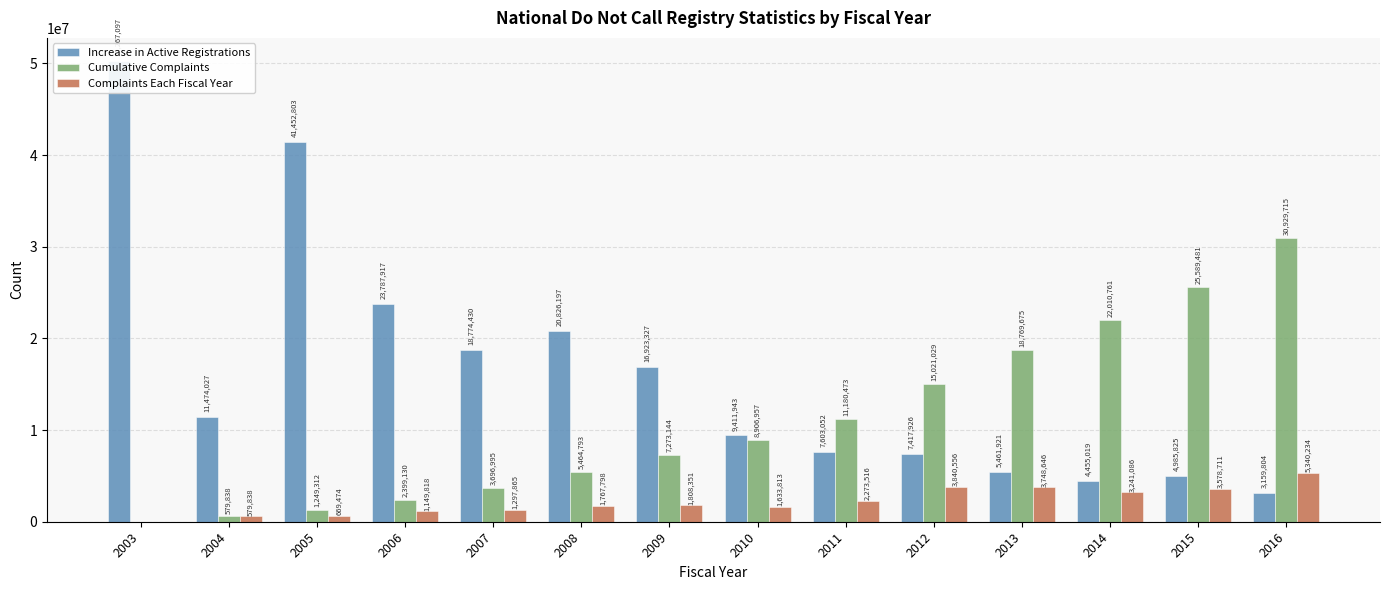

At 2007, list the series in order from smallest to largest.

Complaints Each Fiscal Year, Cumulative Complaints, Increase in Active Registrations